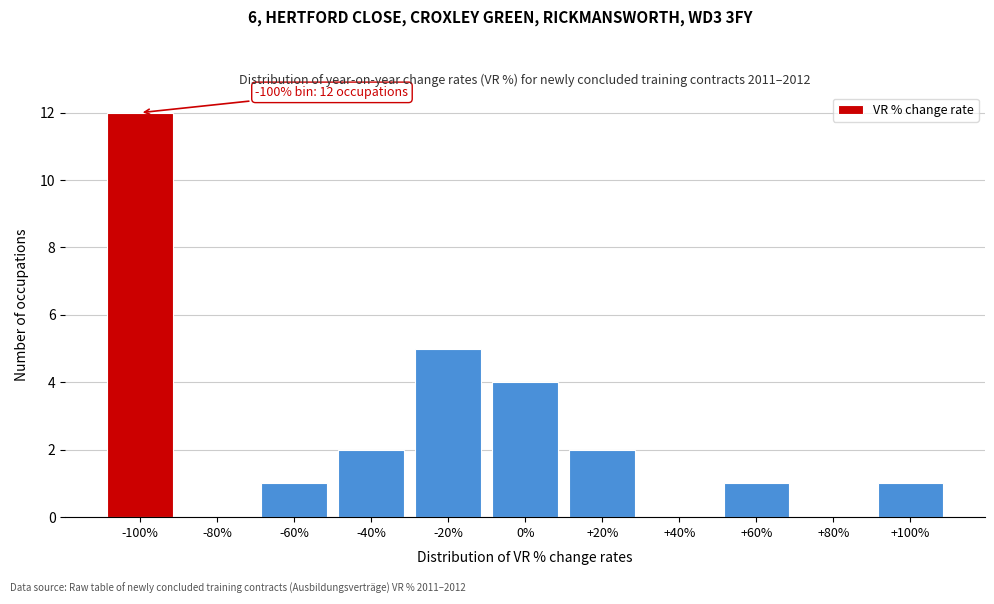

Reading right to left, list all the values displayed in this chart.

+100%=1	+80%=0	+60%=1	+40%=0	+20%=2	0%=4	-20%=5	-40%=2	-60%=1	-80%=0	-100%=12